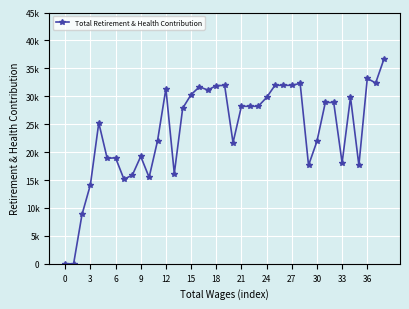

Is this an area chart (filled region under the line)?

No